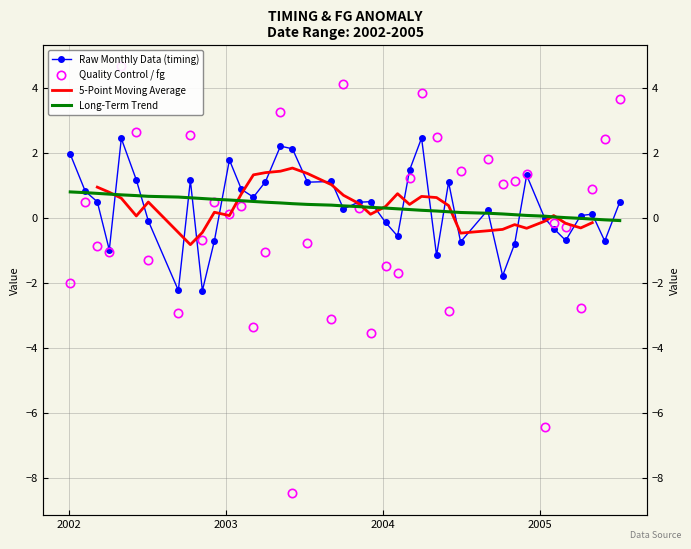

In Raw Monthly Data (timing), how many points are lower than both neighbors (excluding endpoints)?

12